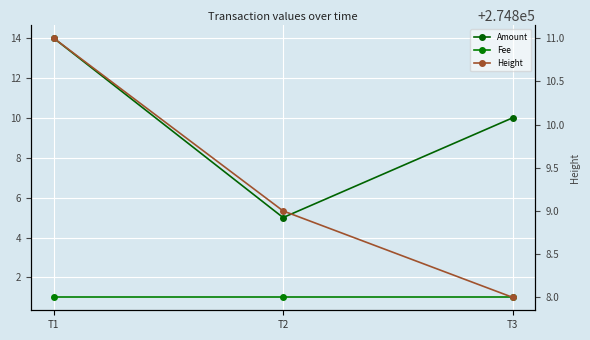

Does the chart display data point markers on the line(s)?

Yes